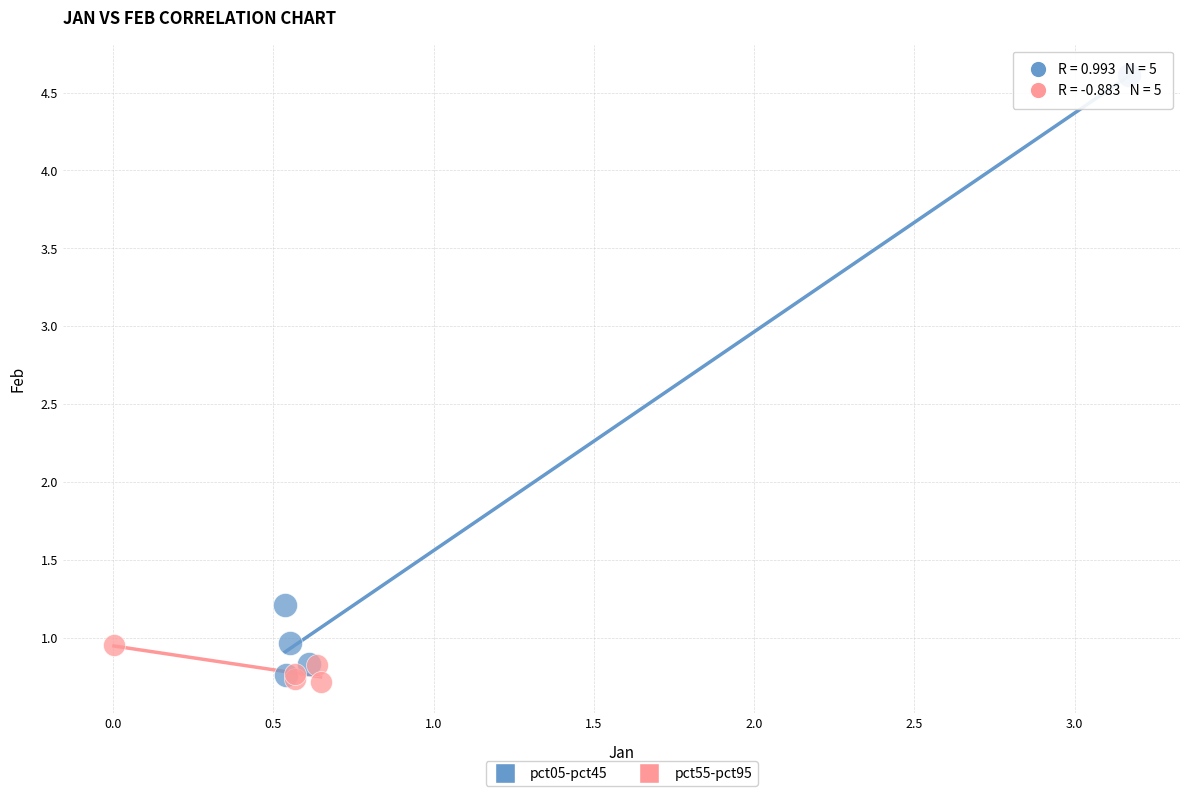

Which series has the widest spread of Y values?

pct05-pct45